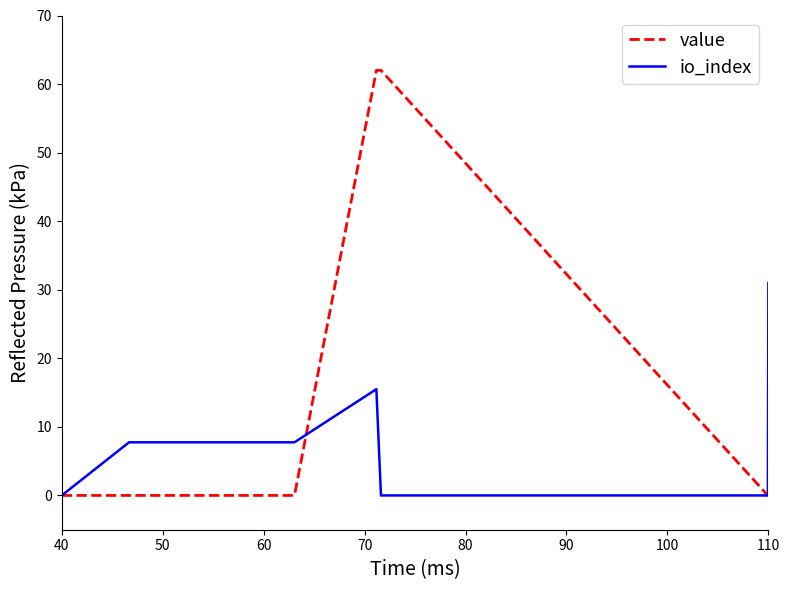

Reading left to right, extract all data points from this chart.

value: 0.0	0.0	0.0	0.0	0.0	0.0	62.0	62.0	0.0	0.0
io_index: 0.0	0.0	0.0	7.8	7.8	7.8	15.5	0.0	0.0	31.0